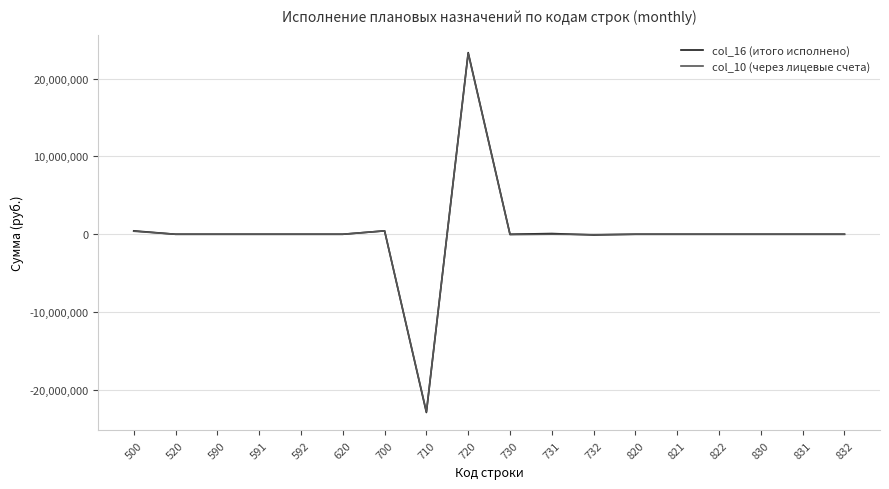

Is it true that col_10 (через лицевые счета) equals -26284892.8 at 592?

False